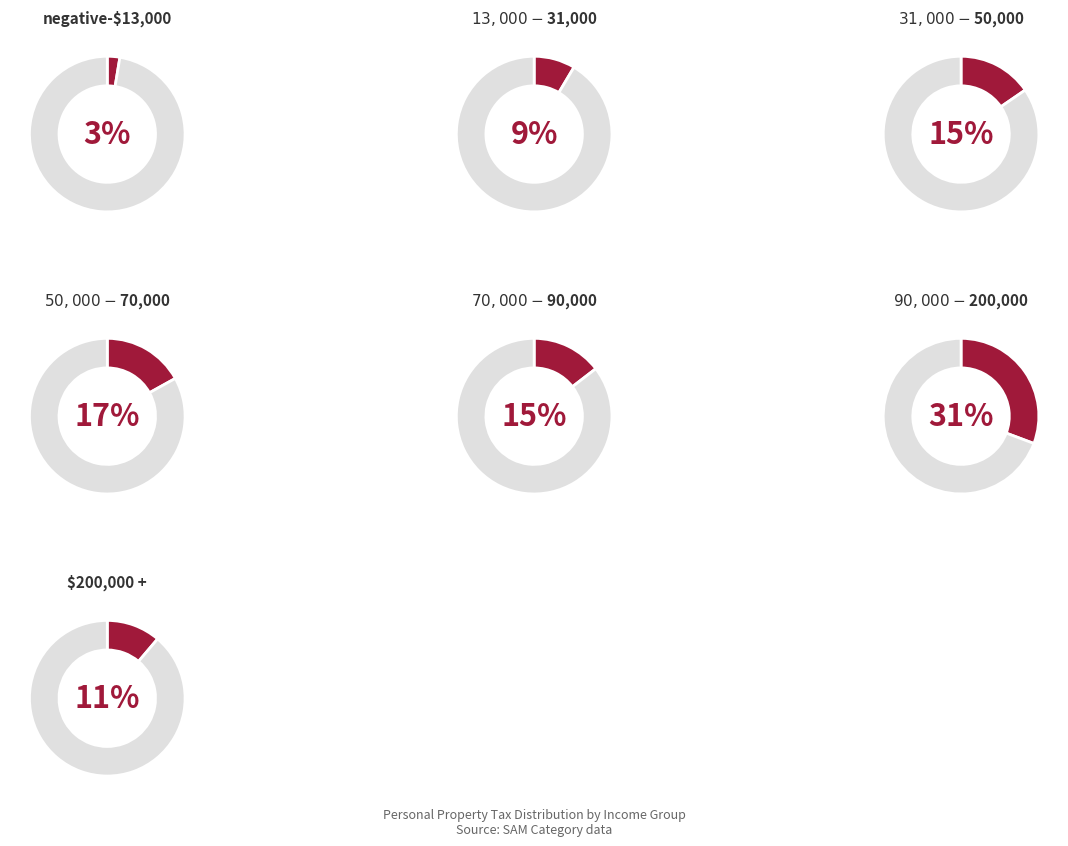

Is it true that HOUS4 is 27% of the pie?

False